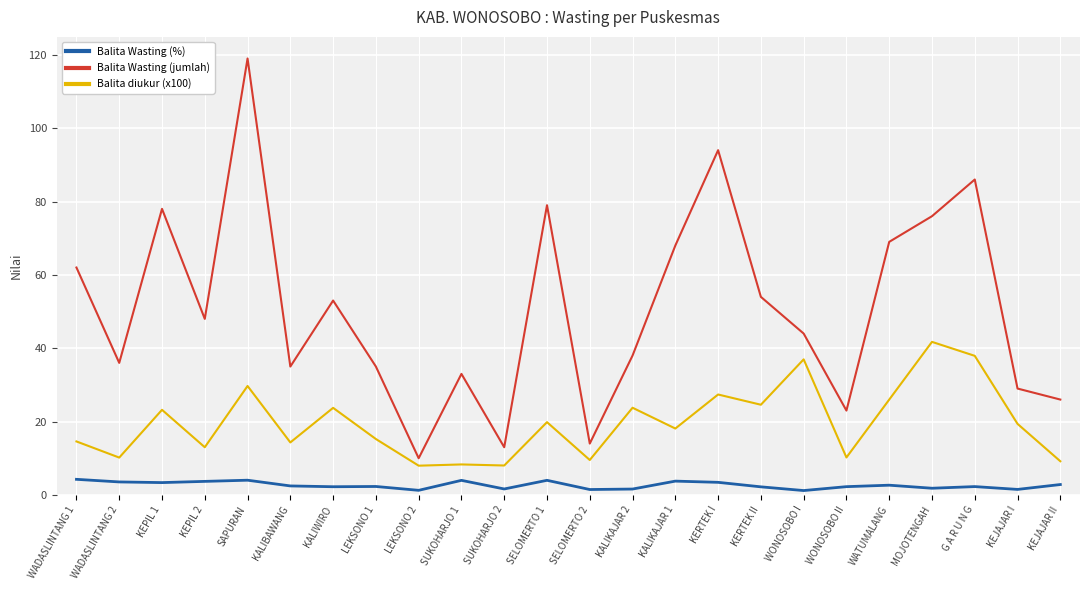

Count the number of categories in the chart.

24